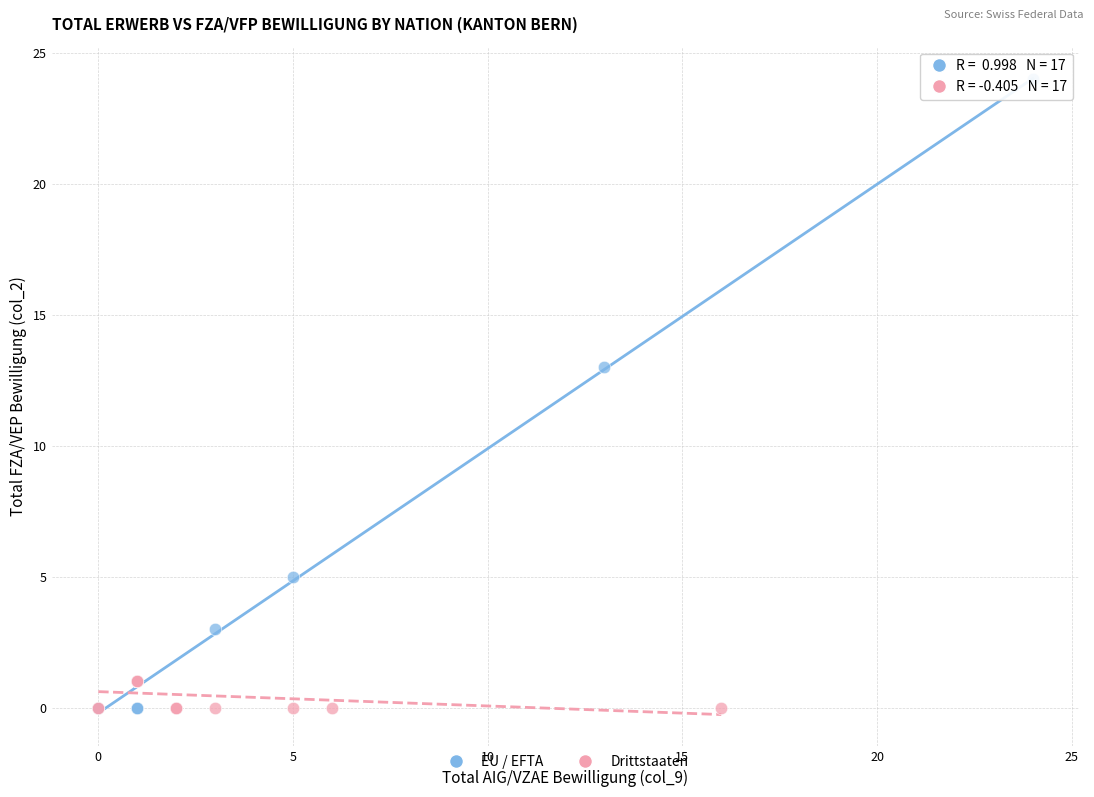

Which series contains the highest Y value?

EU / EFTA